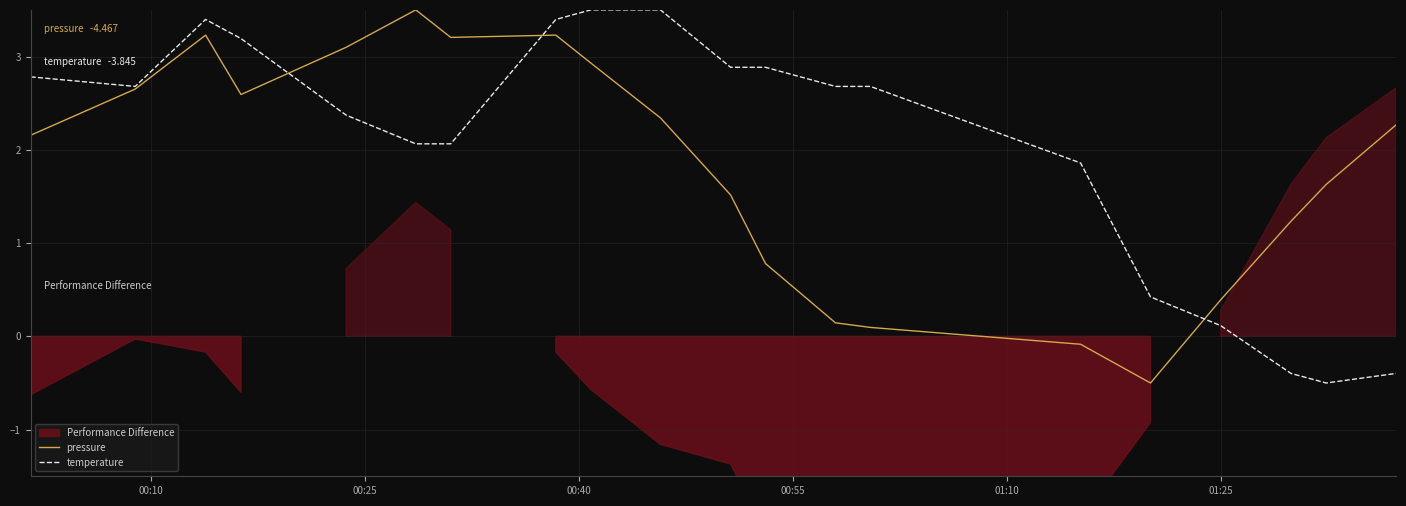

What is the lowest value of the temperature series?

-0.5